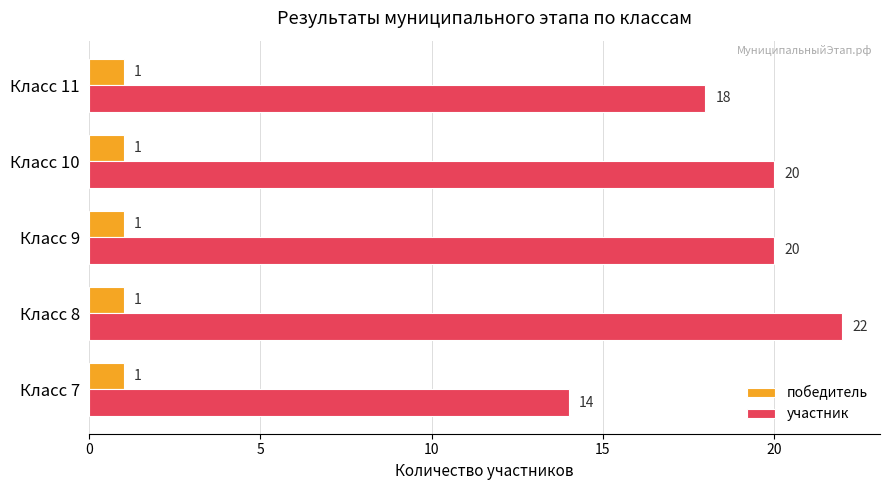

What is the spread (max minus min) of values at Класс 8?

21